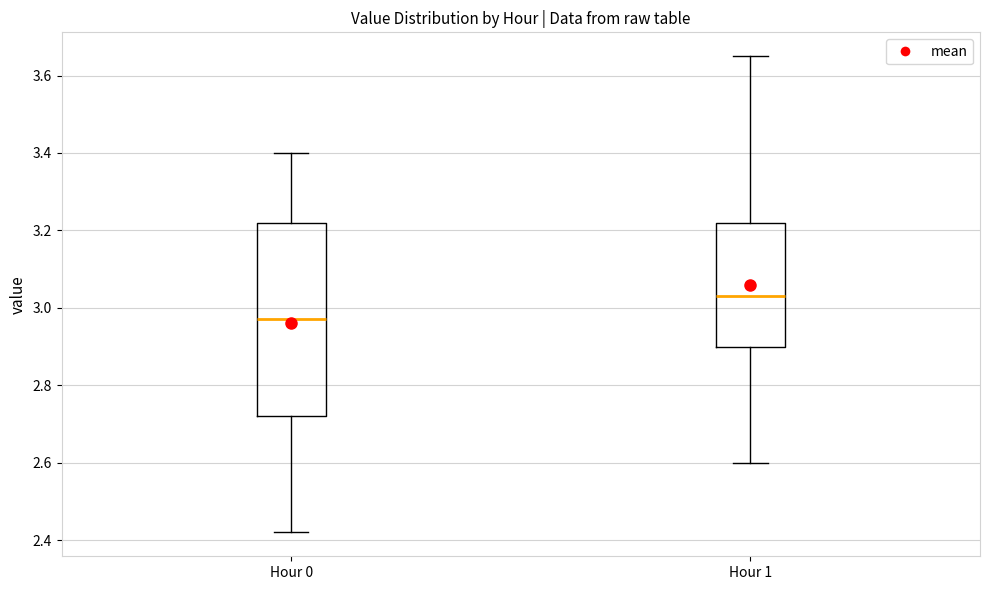

Which box is the tallest, from its lower edge to its upper edge?

Hour 0